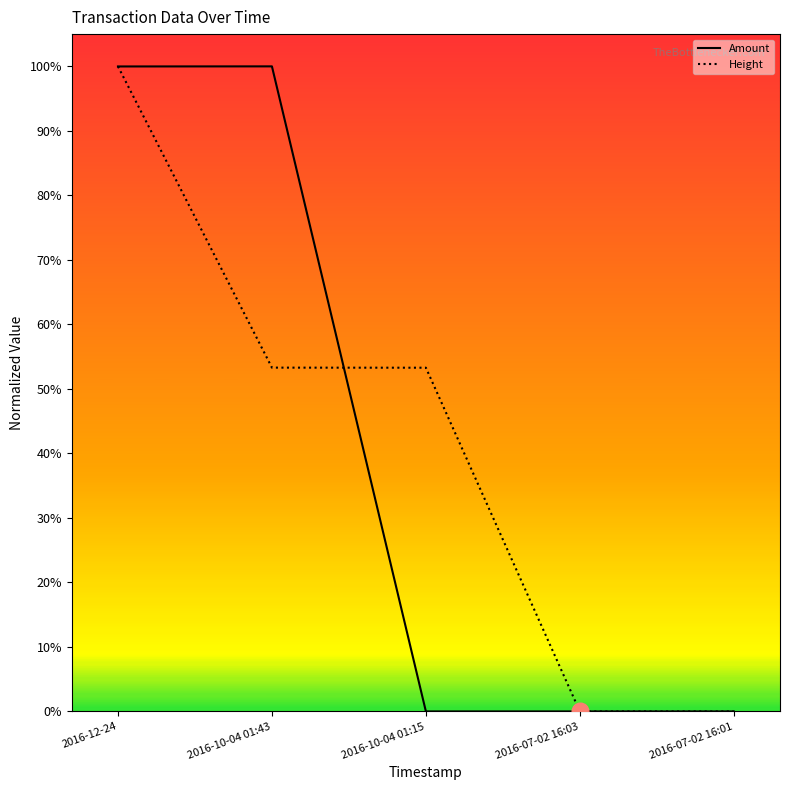

What is the maximum value for Height?

100.0